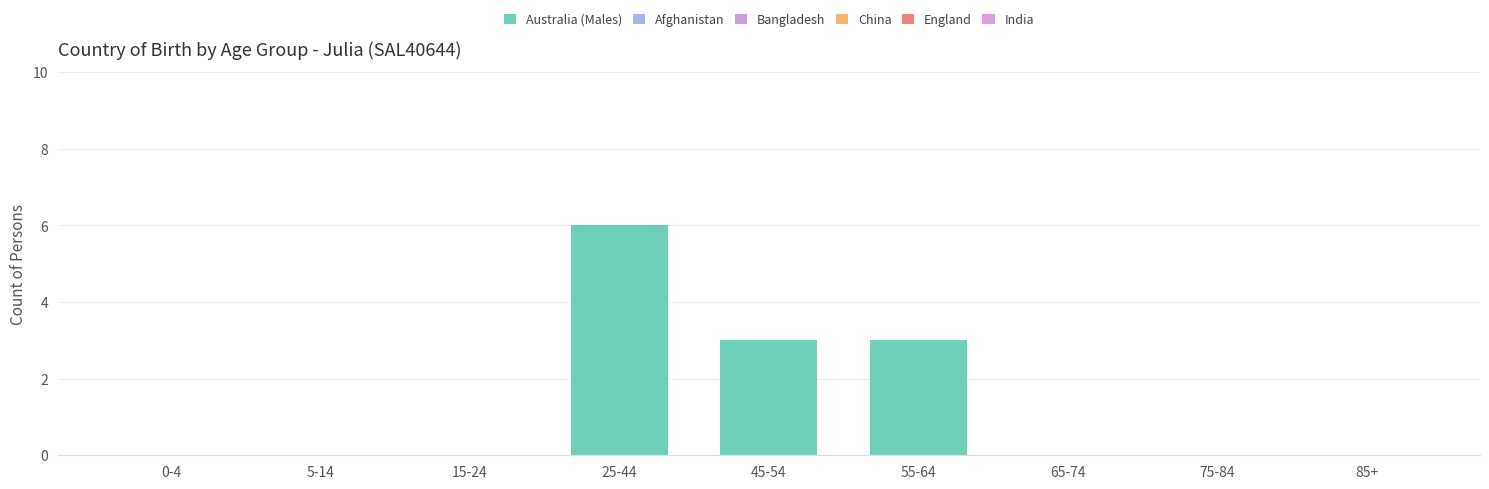

Reading left to right, what are all the values shown in this chart?

Australia (Males): 0	0	0	6	3	3	0	0	0
Afghanistan: 0	0	0	0	0	0	0	0	0
Bangladesh: 0	0	0	0	0	0	0	0	0
China: 0	0	0	0	0	0	0	0	0
England: 0	0	0	0	0	0	0	0	0
India: 0	0	0	0	0	0	0	0	0